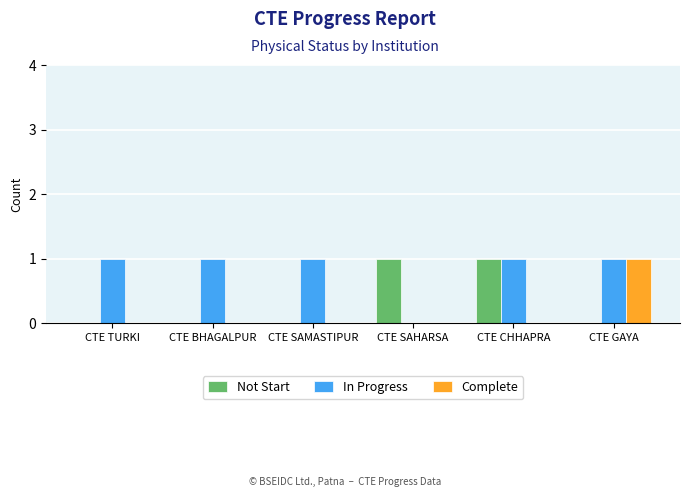

What is the sum of all Complete values?

1